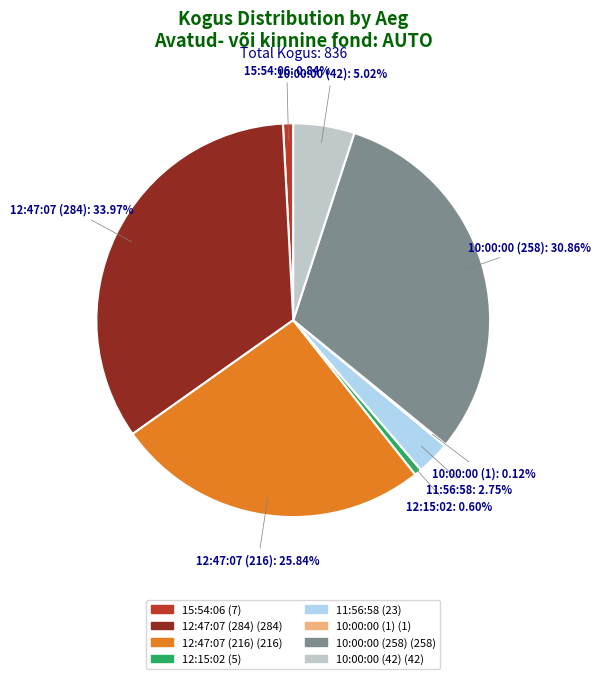

Combined, do 12:15:02 and 10:00:00 (42) account for over 50%?

No